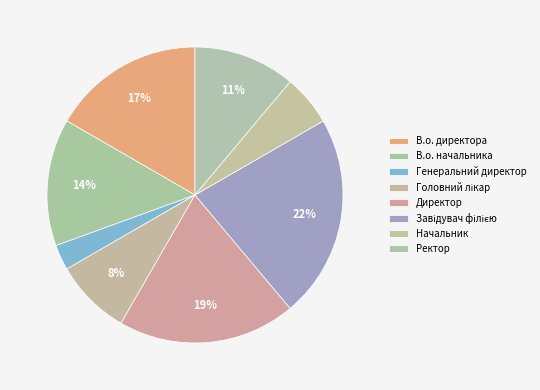

Count the number of slices in the pie.

8